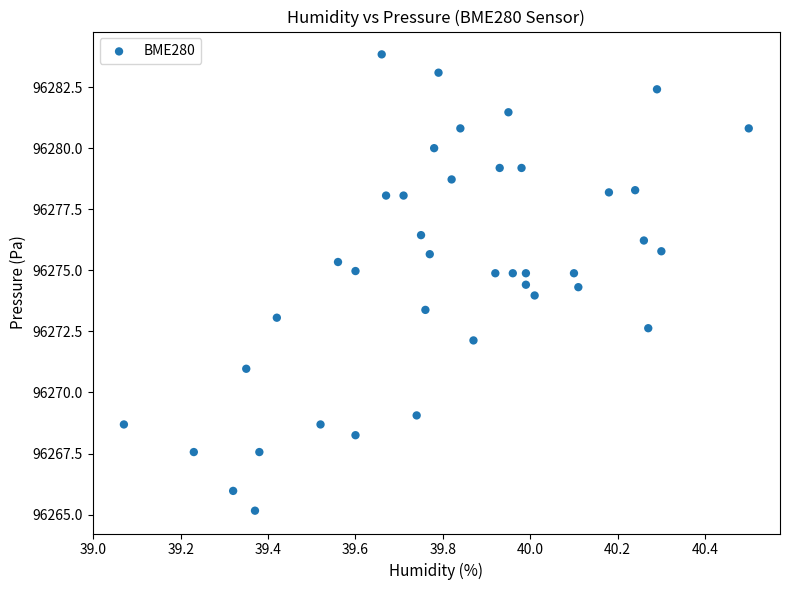

What is the range of Y values (max minus min)?

18.7